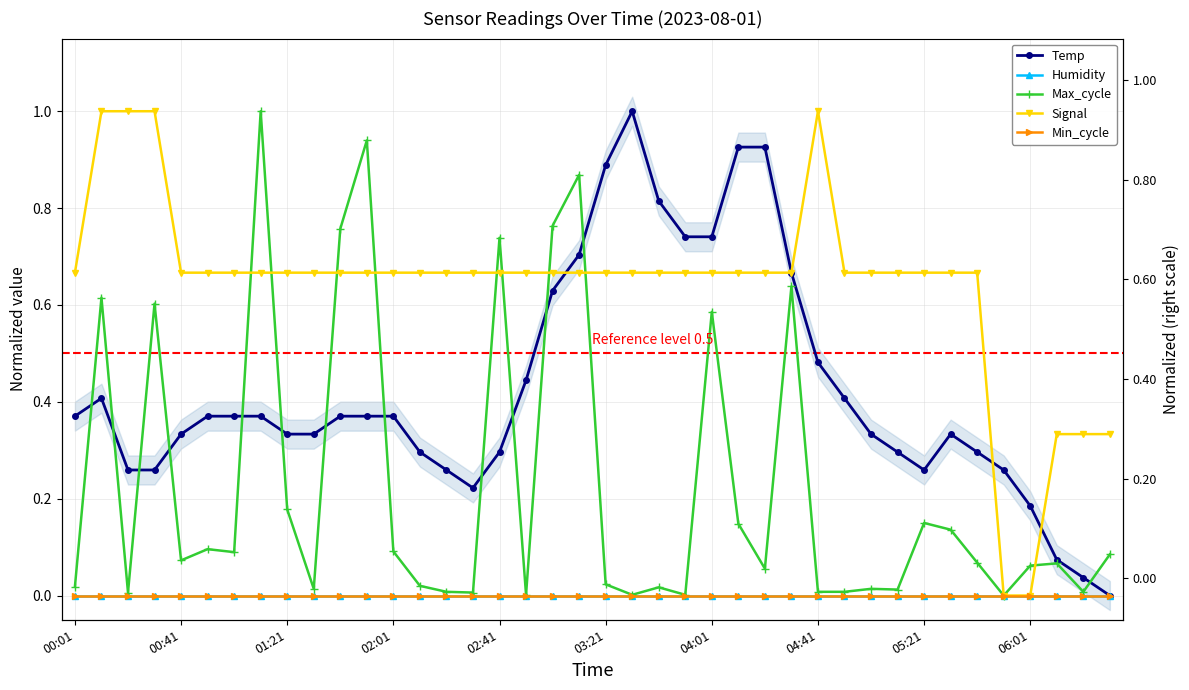

True or false: Temp and Min_cycle intersect in this chart.

False